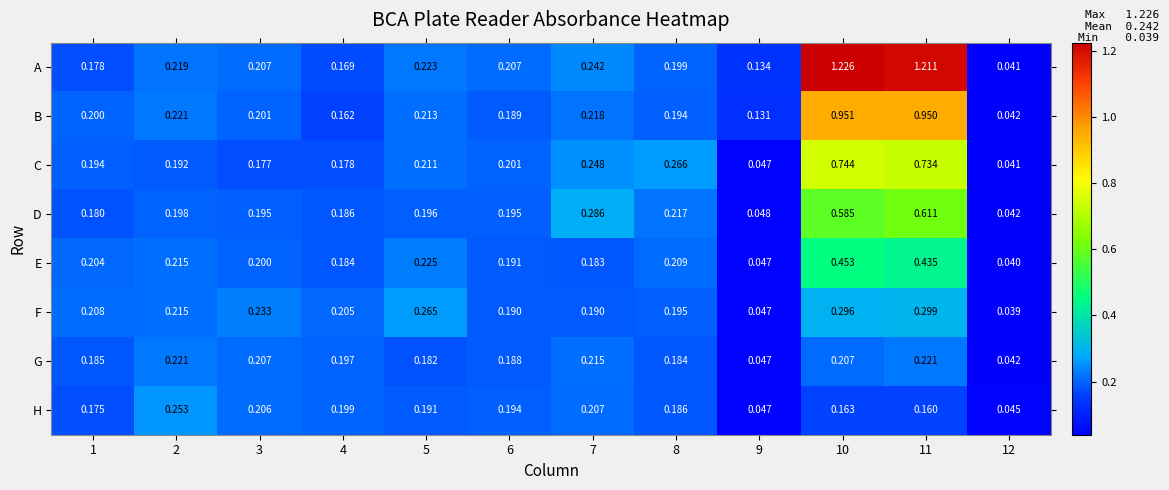

Count the number of categories in the chart.

12